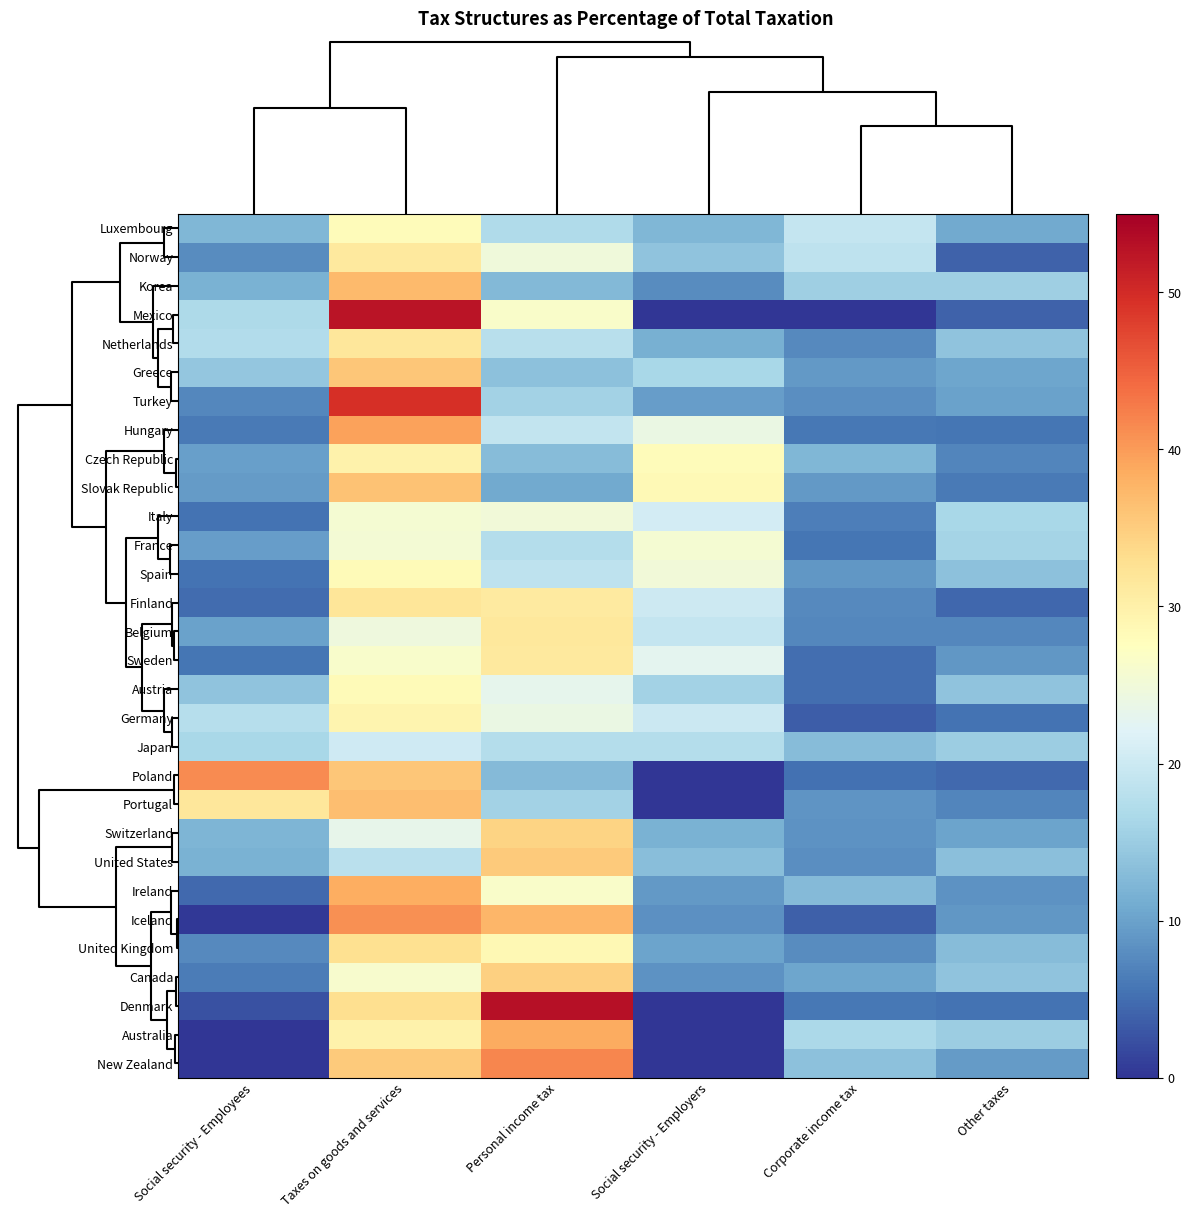

Reading right to left, extract all data points from this chart.

Luxembourg: Other taxes=10.9	Corporate income tax=19.1	Social security - Employers=12.4	Personal income tax=17.1	Taxes on goods and services=28.1	Social security - Employees=12.4
Norway: Other taxes=3.9	Corporate income tax=18.5	Social security - Employers=13.8	Personal income tax=24.8	Taxes on goods and services=31.2	Social security - Employees=7.8
Korea: Other taxes=15.4	Corporate income tax=15.3	Social security - Employers=7.9	Personal income tax=12.7	Taxes on goods and services=37.1	Social security - Employees=11.7
Mexico: Other taxes=4.1	Corporate income tax=0.0	Social security - Employers=0.0	Personal income tax=26.5	Taxes on goods and services=52.5	Social security - Employees=16.9
Netherlands: Other taxes=13.8	Corporate income tax=7.6	Social security - Employers=11.6	Personal income tax=17.9	Taxes on goods and services=31.8	Social security - Employees=17.4
Greece: Other taxes=10.4	Corporate income tax=9.2	Social security - Employers=16.5	Personal income tax=13.7	Taxes on goods and services=35.8	Social security - Employees=14.4
Turkey: Other taxes=10.0	Corporate income tax=8.0	Social security - Employers=9.5	Personal income tax=15.7	Taxes on goods and services=49.5	Social security - Employees=7.3
Hungary: Other taxes=5.7	Corporate income tax=5.8	Social security - Employers=24.1	Personal income tax=18.9	Taxes on goods and services=39.4	Social security - Employees=6.1
Czech Republic: Other taxes=7.2	Corporate income tax=12.3	Social security - Employers=28.0	Personal income tax=13.0	Taxes on goods and services=29.7	Social security - Employees=9.9
Slovak Republic: Other taxes=6.2	Corporate income tax=9.1	Social security - Employers=28.4	Personal income tax=10.8	Taxes on goods and services=36.2	Social security - Employees=9.4
Italy: Other taxes=16.5	Corporate income tax=6.6	Social security - Employers=20.6	Personal income tax=25.1	Taxes on goods and services=25.7	Social security - Employees=5.4
France: Other taxes=16.0	Corporate income tax=5.7	Social security - Employers=25.7	Personal income tax=17.5	Taxes on goods and services=25.5	Social security - Employees=9.5
Spain: Other taxes=13.7	Corporate income tax=9.0	Social security - Employers=24.9	Personal income tax=18.6	Taxes on goods and services=28.2	Social security - Employees=5.6
Finland: Other taxes=4.4	Corporate income tax=7.7	Social security - Employers=20.1	Personal income tax=31.0	Taxes on goods and services=32.0	Social security - Employees=4.8
Belgium: Other taxes=7.5	Corporate income tax=7.4	Social security - Employers=19.1	Personal income tax=31.4	Taxes on goods and services=24.6	Social security - Employees=9.9
Sweden: Other taxes=8.9	Corporate income tax=5.0	Social security - Employers=22.9	Personal income tax=31.3	Taxes on goods and services=26.3	Social security - Employees=5.7
Austria: Other taxes=13.9	Corporate income tax=5.1	Social security - Employers=15.9	Personal income tax=23.1	Taxes on goods and services=28.2	Social security - Employees=13.8
Germany: Other taxes=5.6	Corporate income tax=3.5	Social security - Employers=19.9	Personal income tax=23.9	Taxes on goods and services=29.4	Social security - Employees=17.7
Japan: Other taxes=15.0	Corporate income tax=13.0	Social security - Employers=17.6	Personal income tax=17.5	Taxes on goods and services=20.3	Social security - Employees=16.5
Poland: Other taxes=4.6	Corporate income tax=5.3	Social security - Employers=0.0	Personal income tax=12.8	Taxes on goods and services=35.8	Social security - Employees=41.4
Portugal: Other taxes=7.1	Corporate income tax=8.7	Social security - Employers=0.0	Personal income tax=15.8	Taxes on goods and services=36.7	Social security - Employees=31.7
Switzerland: Other taxes=10.2	Corporate income tax=8.5	Social security - Employers=11.6	Personal income tax=34.3	Taxes on goods and services=23.3	Social security - Employees=12.0
United States: Other taxes=13.5	Corporate income tax=8.1	Social security - Employers=13.3	Personal income tax=35.3	Taxes on goods and services=18.2	Social security - Employees=11.7
Ireland: Other taxes=8.4	Corporate income tax=12.9	Social security - Employers=9.2	Personal income tax=26.5	Taxes on goods and services=38.4	Social security - Employees=4.7
Iceland: Other taxes=9.0	Corporate income tax=3.9	Social security - Employers=8.3	Personal income tax=37.6	Taxes on goods and services=41.0	Social security - Employees=0.3
United Kingdom: Other taxes=13.0	Corporate income tax=7.8	Social security - Employers=10.3	Personal income tax=28.7	Taxes on goods and services=32.7	Social security - Employees=7.5
Canada: Other taxes=14.0	Corporate income tax=10.4	Social security - Employers=8.6	Personal income tax=34.6	Taxes on goods and services=26.1	Social security - Employees=6.3
Denmark: Other taxes=5.5	Corporate income tax=5.9	Social security - Employers=0.1	Personal income tax=53.1	Taxes on goods and services=33.0	Social security - Employees=2.4
Australia: Other taxes=15.1	Corporate income tax=16.7	Social security - Employers=0.0	Personal income tax=38.5	Taxes on goods and services=29.7	Social security - Employees=0.0
New Zealand: Other taxes=9.3	Corporate income tax=13.6	Social security - Employers=0.0	Personal income tax=41.9	Taxes on goods and services=35.2	Social security - Employees=0.0